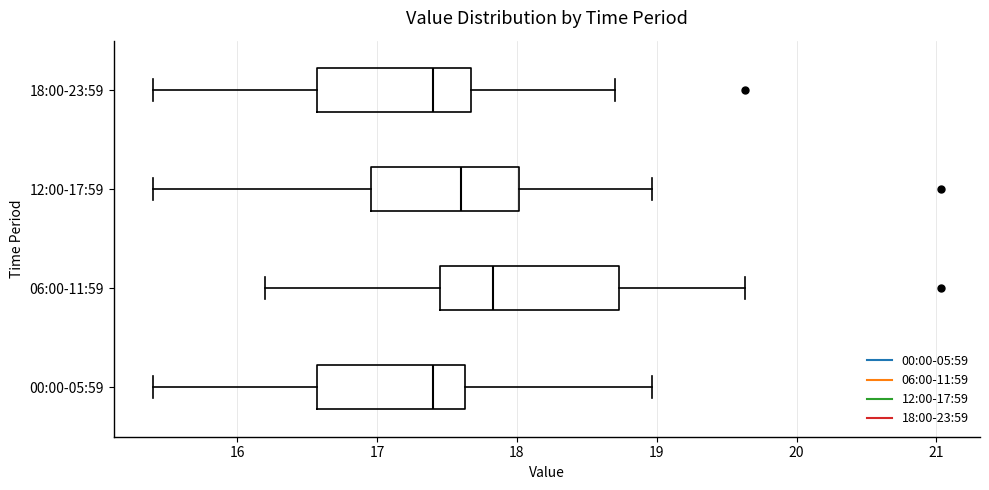

Which box is the widest, from its left edge to its right edge?

06:00-11:59